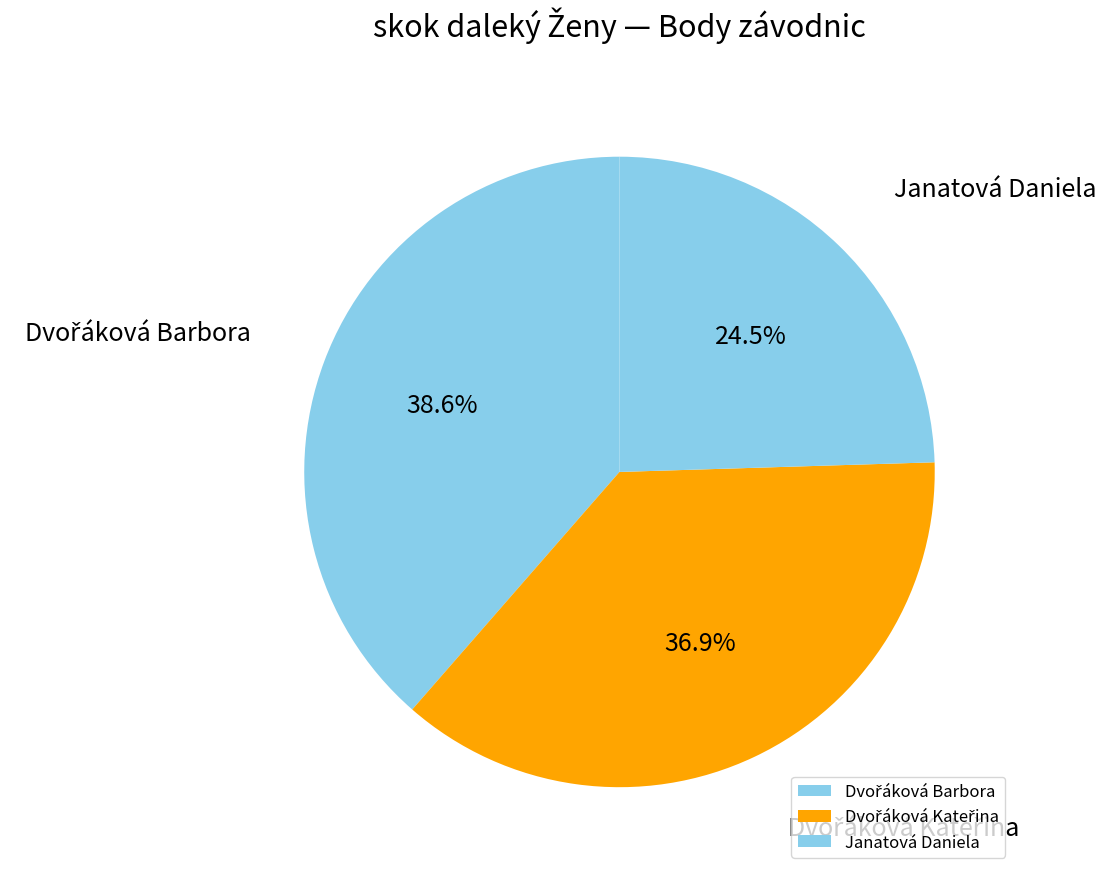

To the nearest percent, what is the average slice percentage?

33%